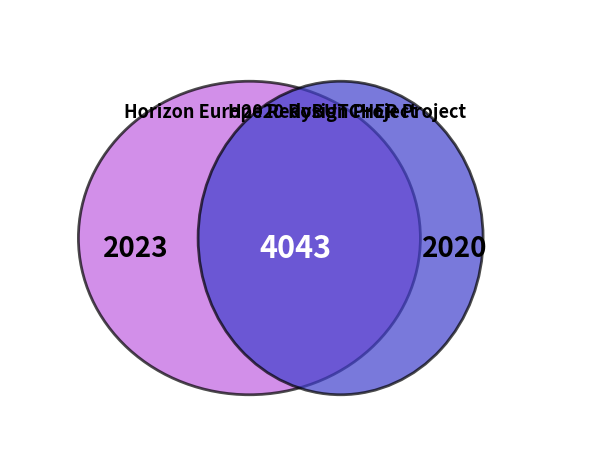

How many slices are in this pie chart?

2